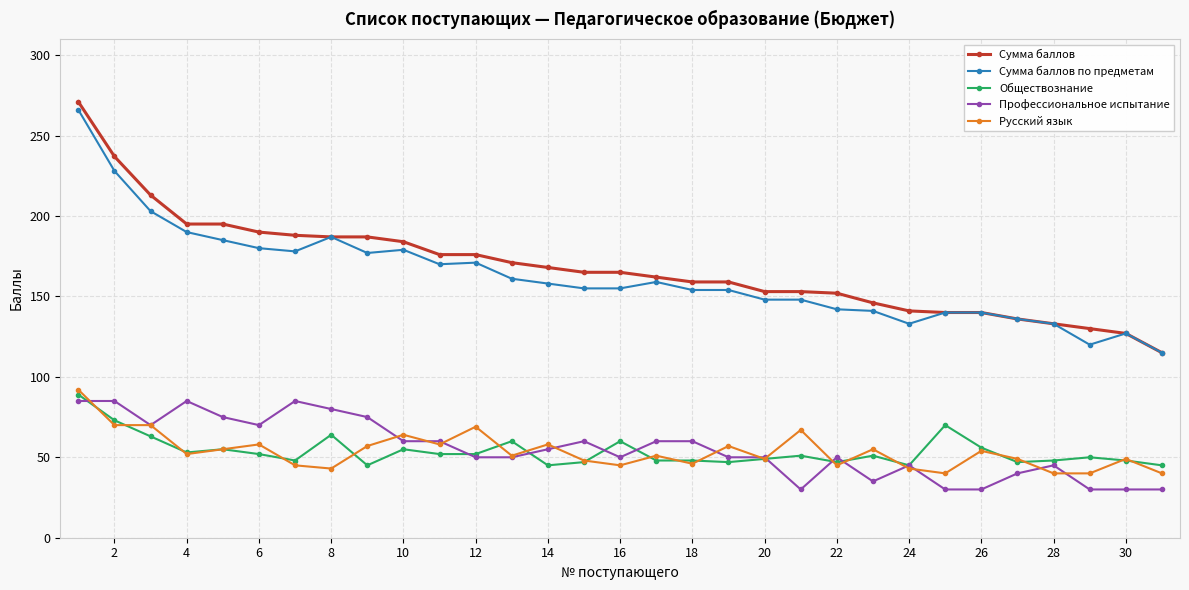

Is this an area chart (filled region under the line)?

No